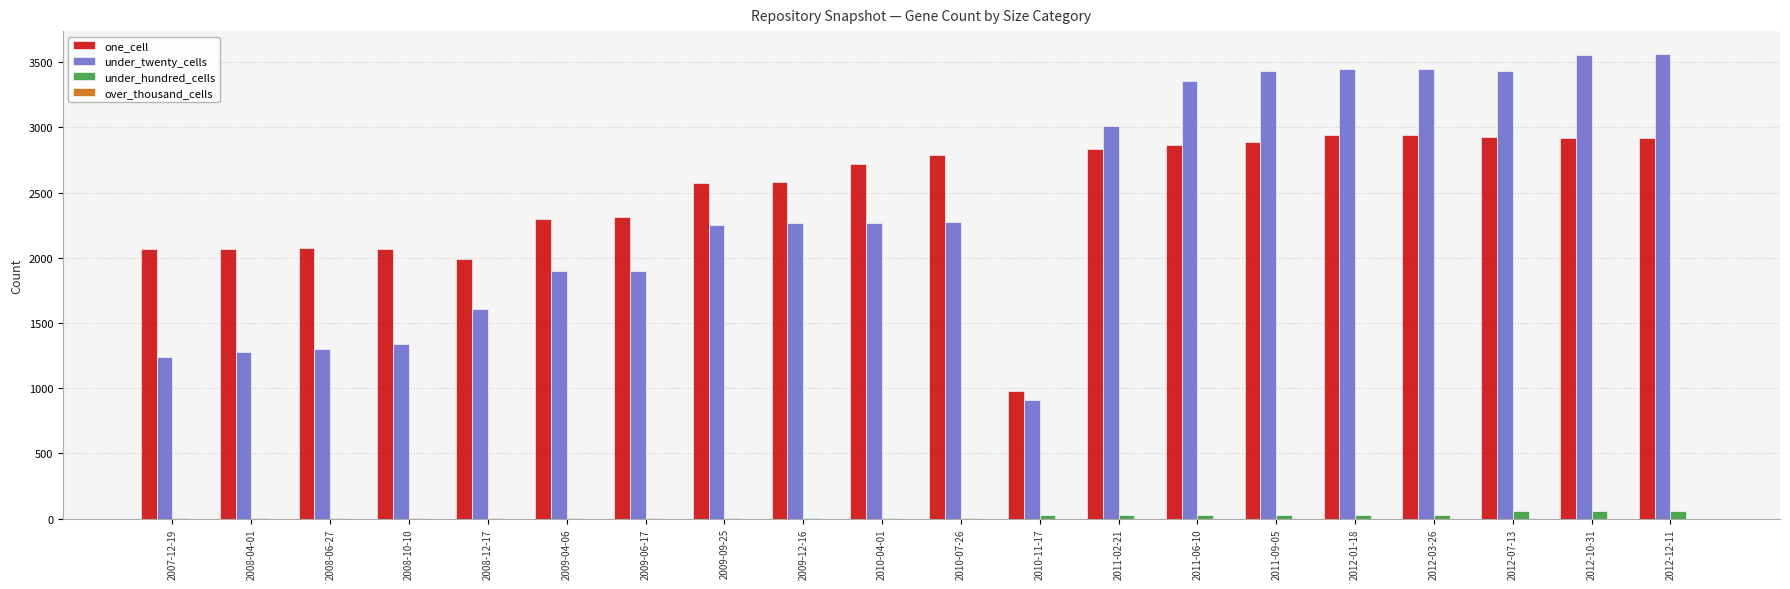

How many groups of bars are there?

20